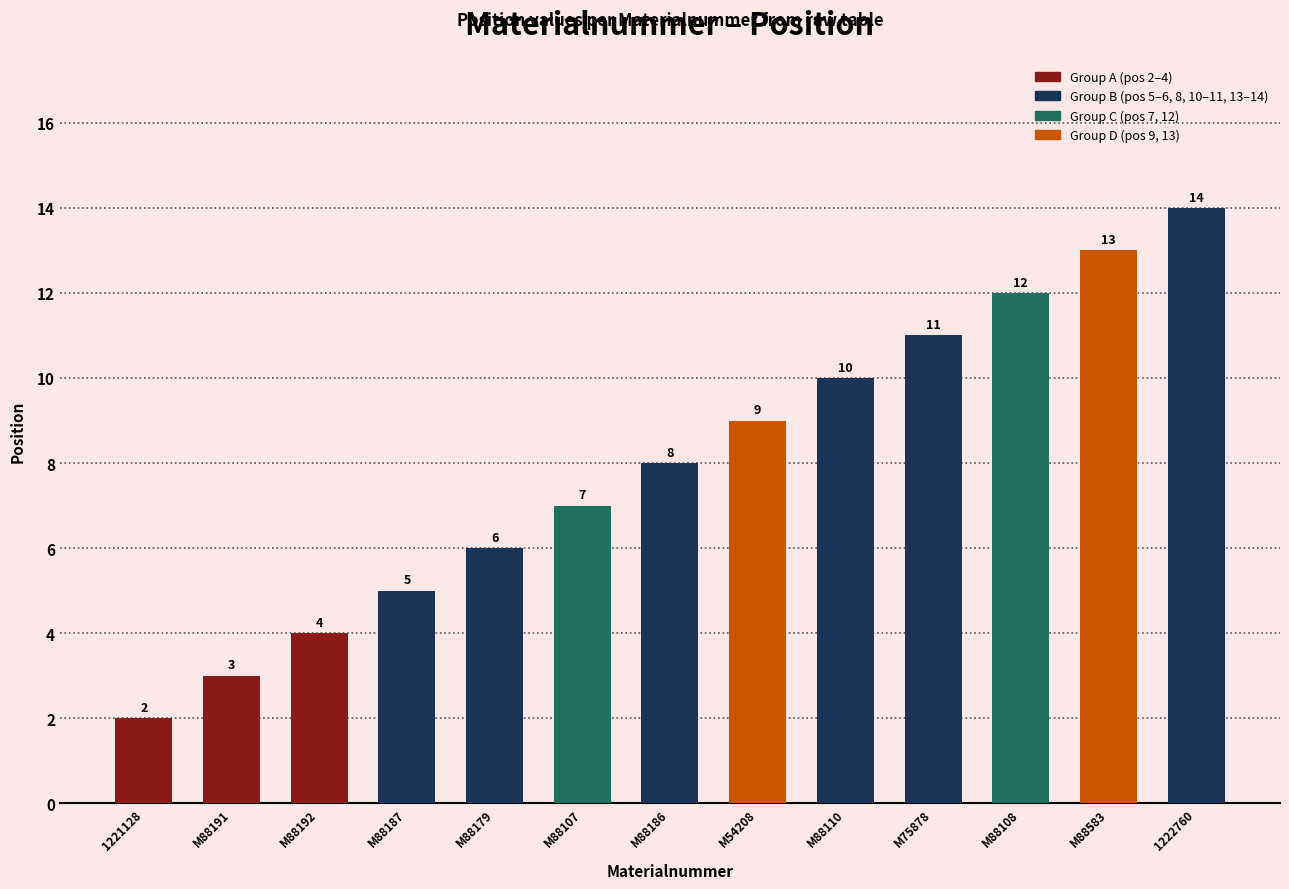

Rank the categories by value from lowest to highest.

1221128, M88191, M88192, M88187, M88179, M88107, M88186, M54208, M88110, M75878, M88108, M88583, 1222760